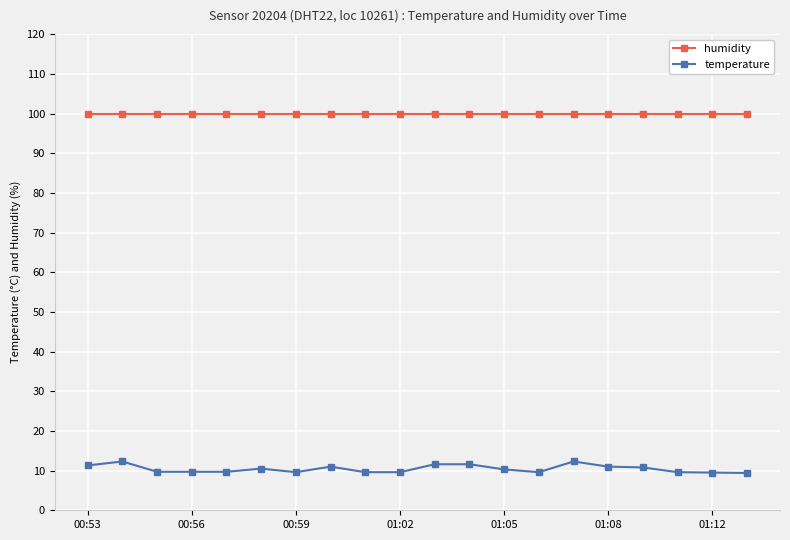

Which series has the largest range (max minus min)?

temperature